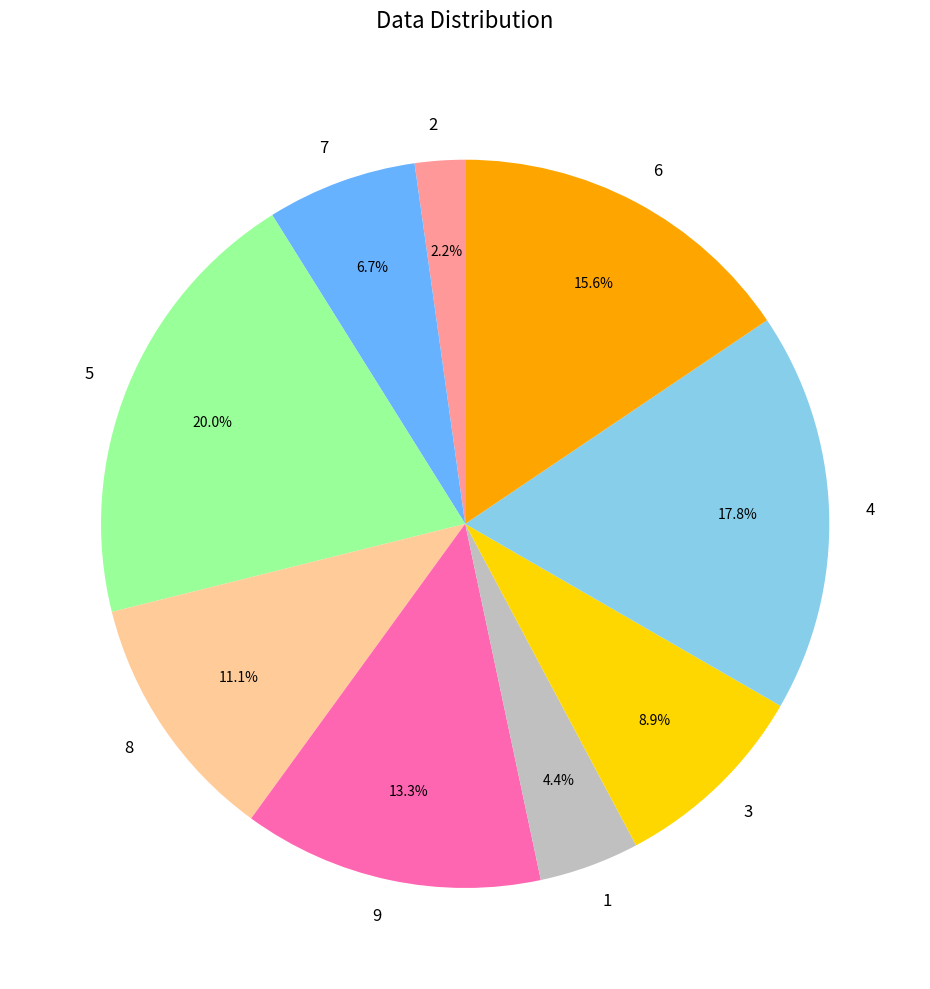

Does 1 represent more than half of the total?

No